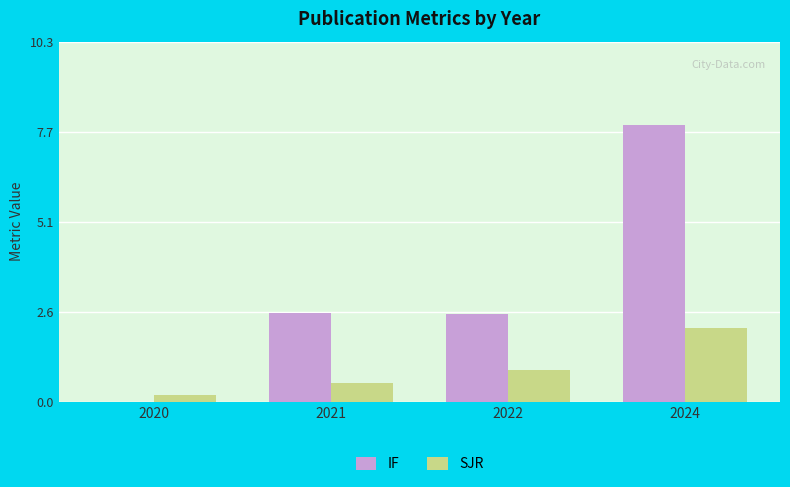

Read the IF value at 2021.

2.5